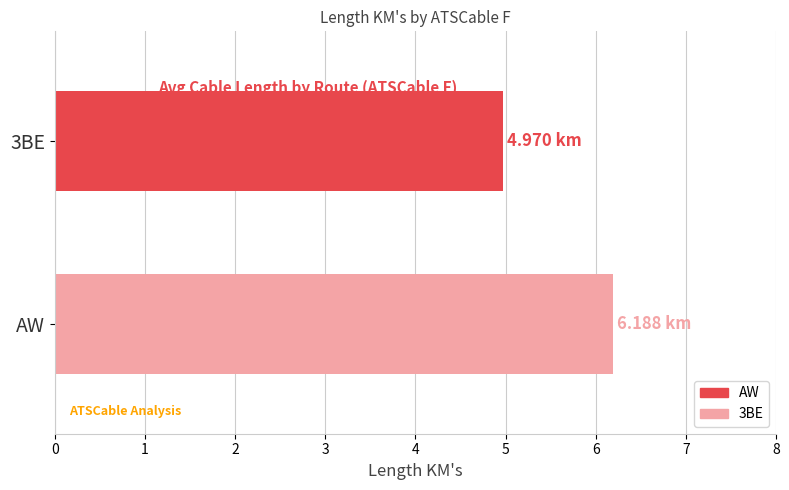

List the series in order of their peak value, lowest first.

AW, 3BE